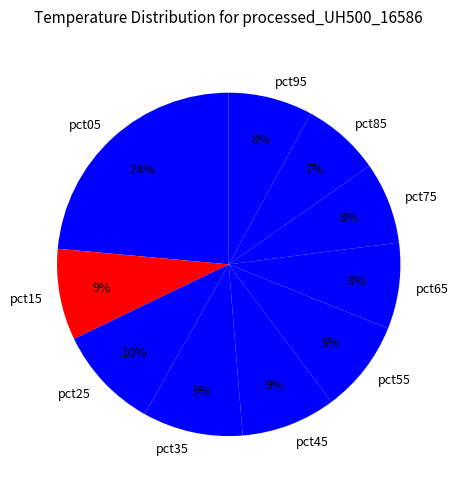

Count the number of slices in the pie.

10